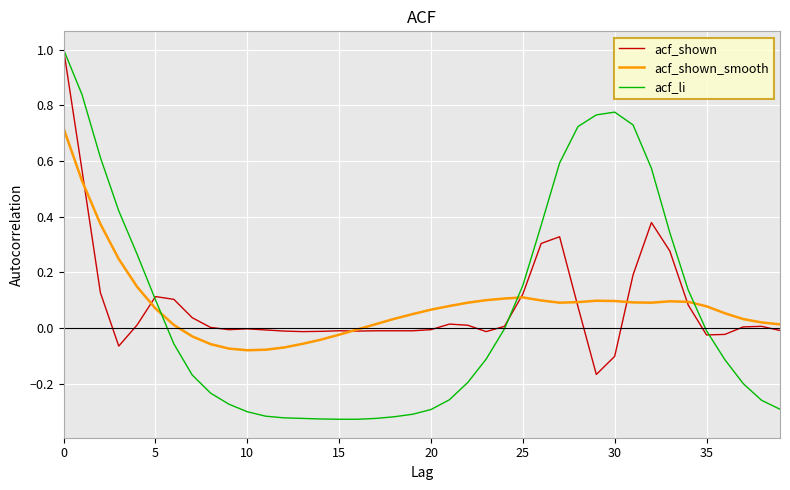

How many intersections are there between acf_shown_smooth and acf_shown?

7